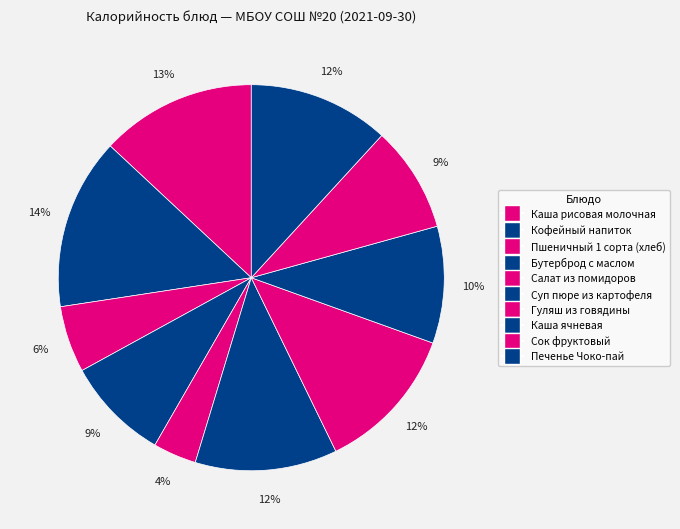

How many segments does this pie chart have?

10